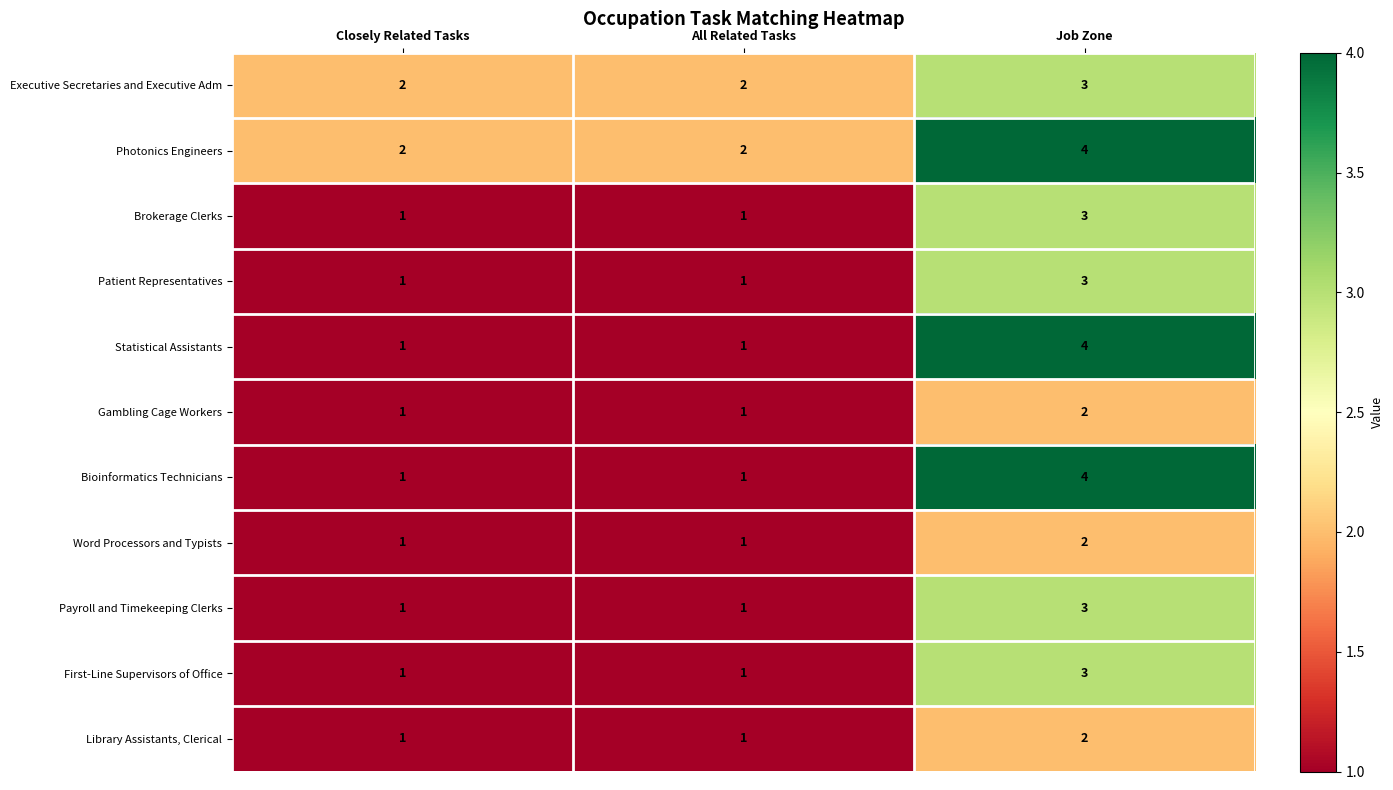

What is the average value of the Photonics Engineers series?

3